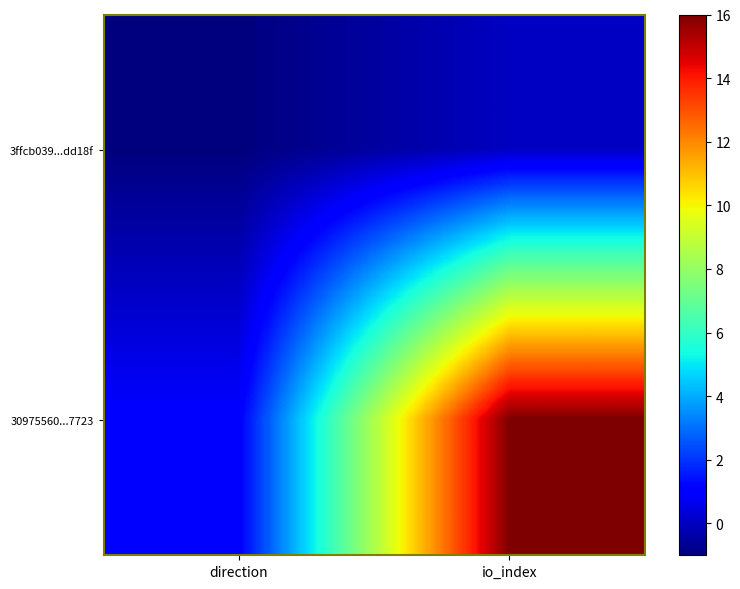

Reading left to right, transcribe all the data shown in this chart.

3ffcb039...dd18f: direction=-1	io_index=0
30975560...7723: direction=1	io_index=16